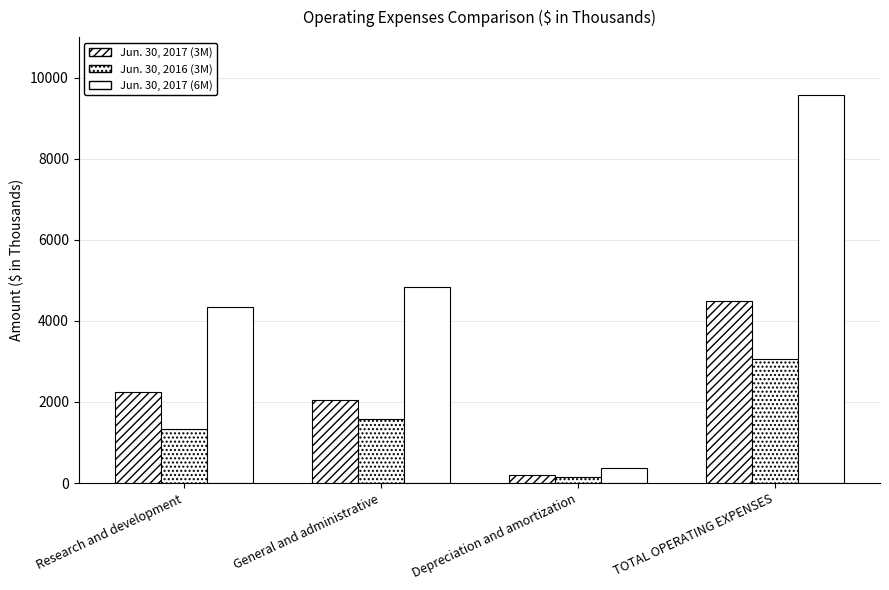

Reading left to right, extract all data points from this chart.

Jun. 30, 2017 (3M): 2245	2058	194	4497
Jun. 30, 2016 (3M): 1327	1570	156	3053
Jun. 30, 2017 (6M): 4355	4844	382	9581